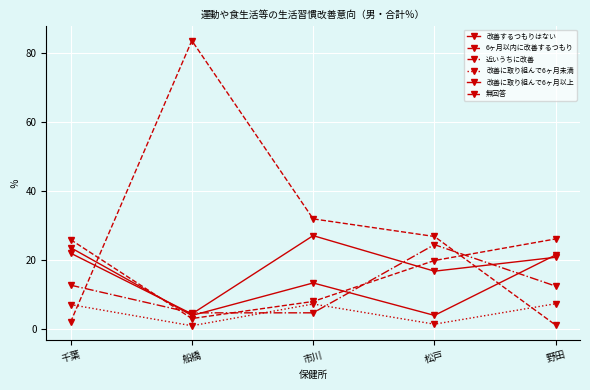

After their last crossing, which series has the higher values: 6ヶ月以内に改善するつもり or 改善するつもりはない?

6ヶ月以内に改善するつもり